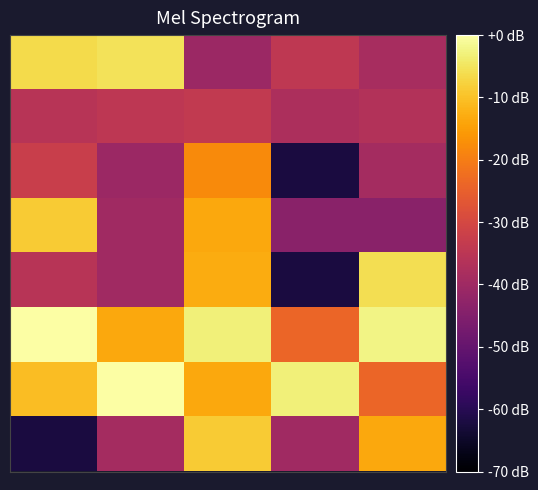

What is the smallest value displayed?

-62.1